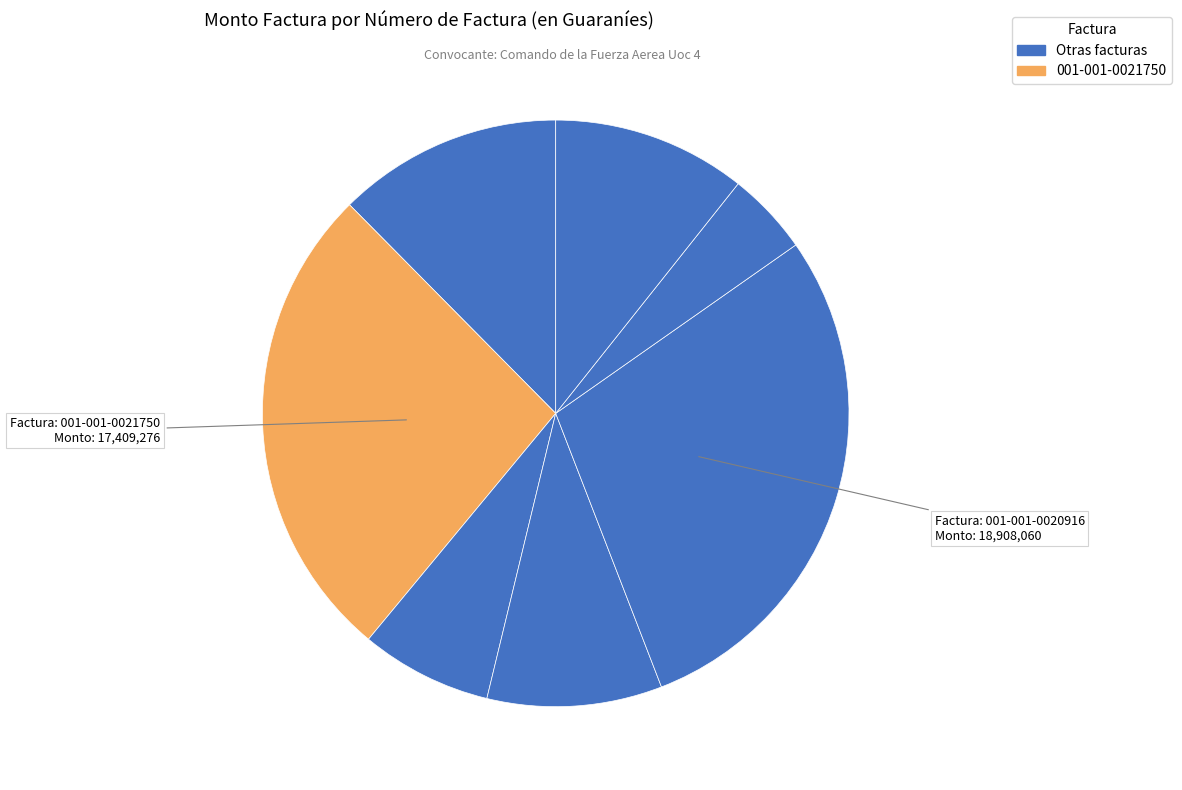

Which slice is the smallest?

001-001-0020921